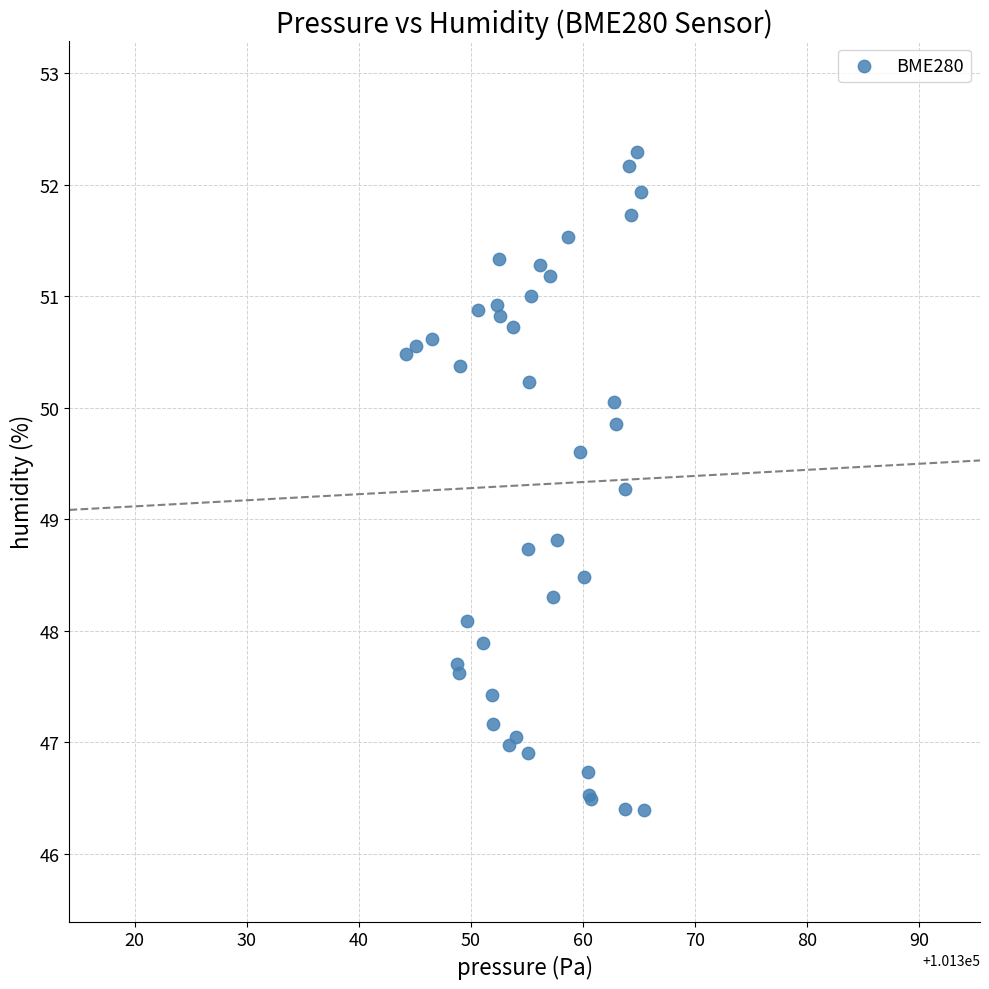

What Y value in the scatter plot is closest to 49?

48.8